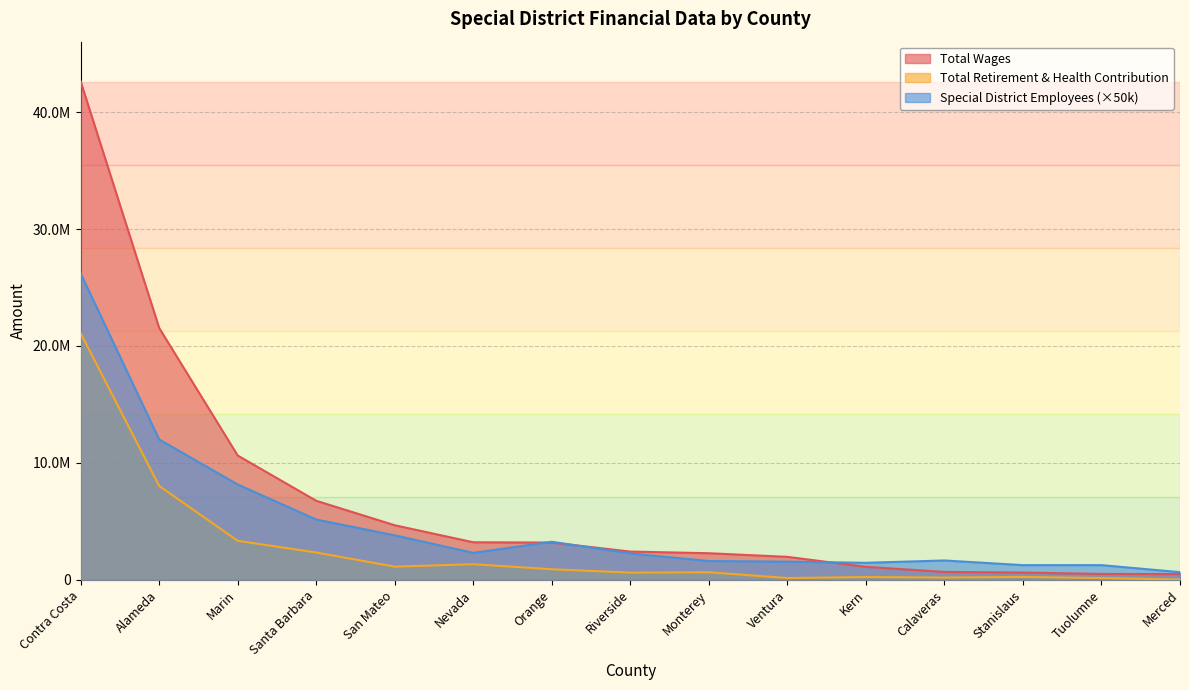

How many data points does each series have?

15